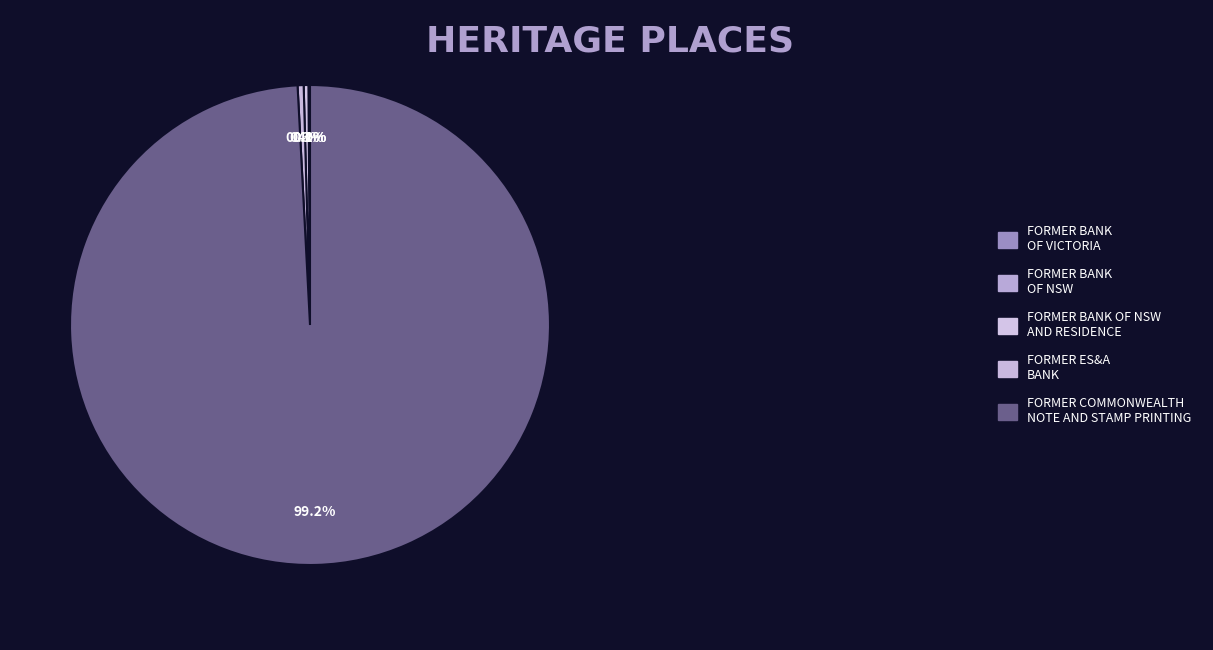

Combined, what portion of the pie is FORMER BANK OF NSW AND RESIDENCE and FORMER COMMONWEALTH NOTE AND STAMP PRINTING?

99.5%